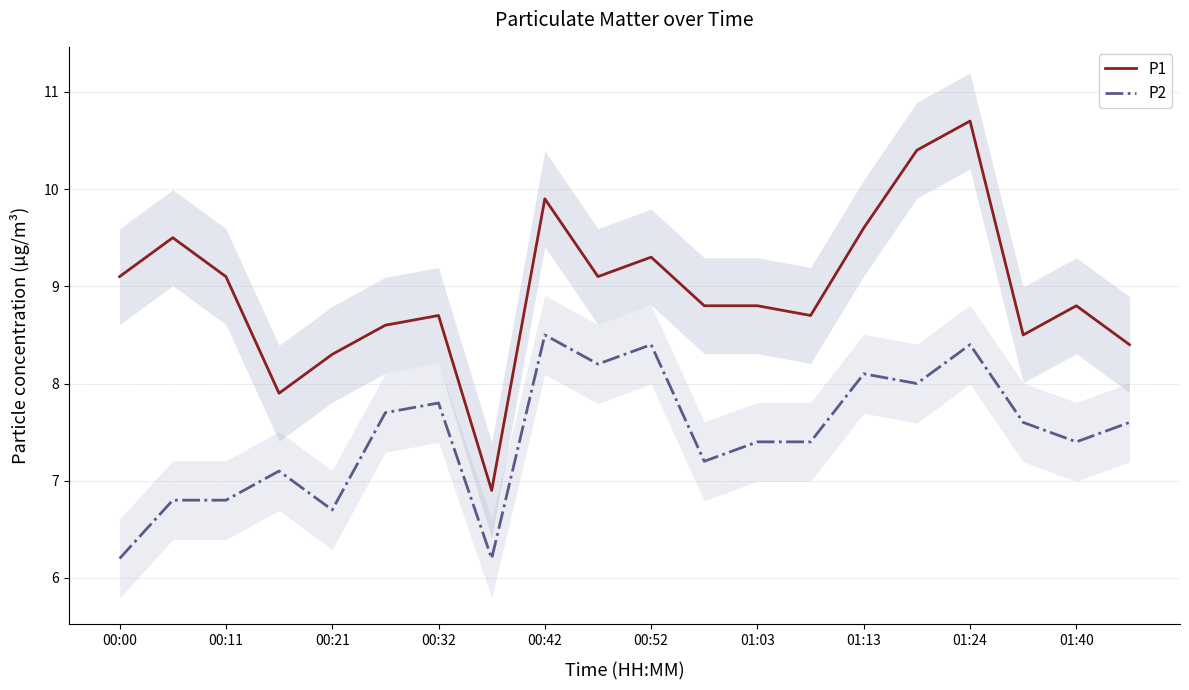

Is the value of P2 at 00:52 greater than the value of P1 at 00:52?

No